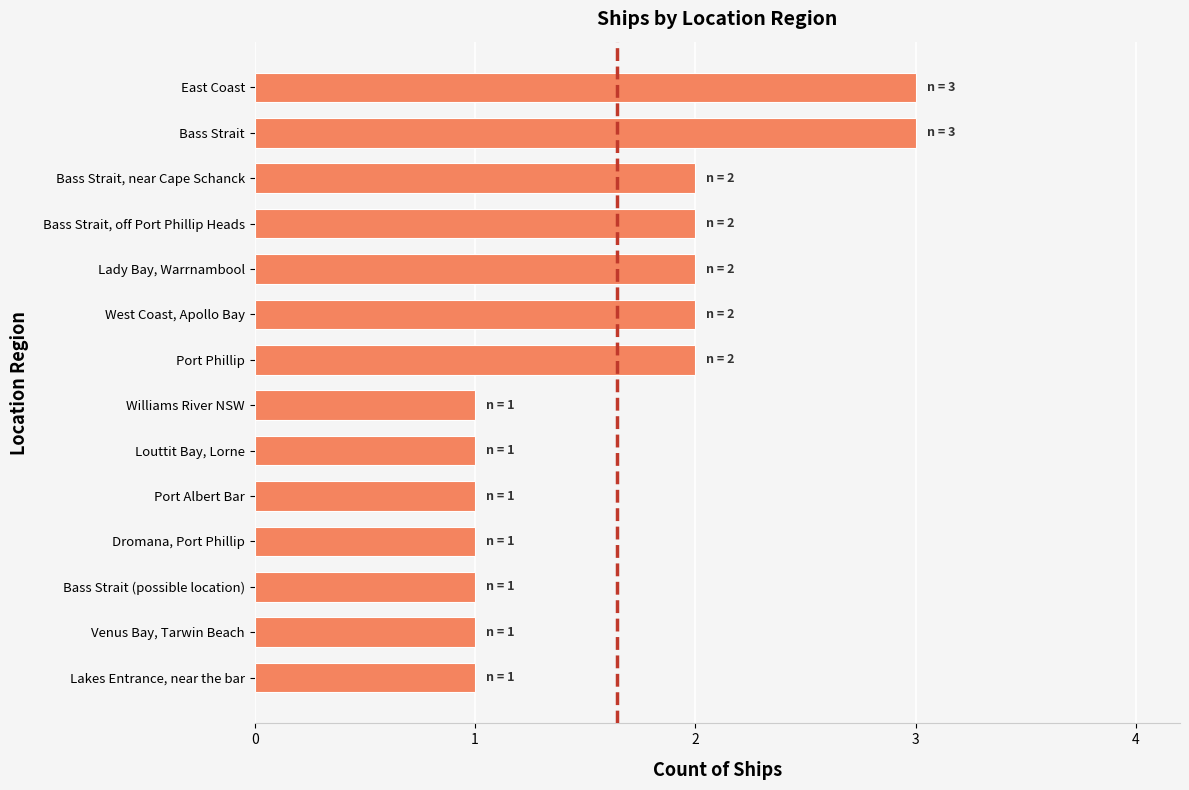

Is it true that the value at East Coast is 5?

False